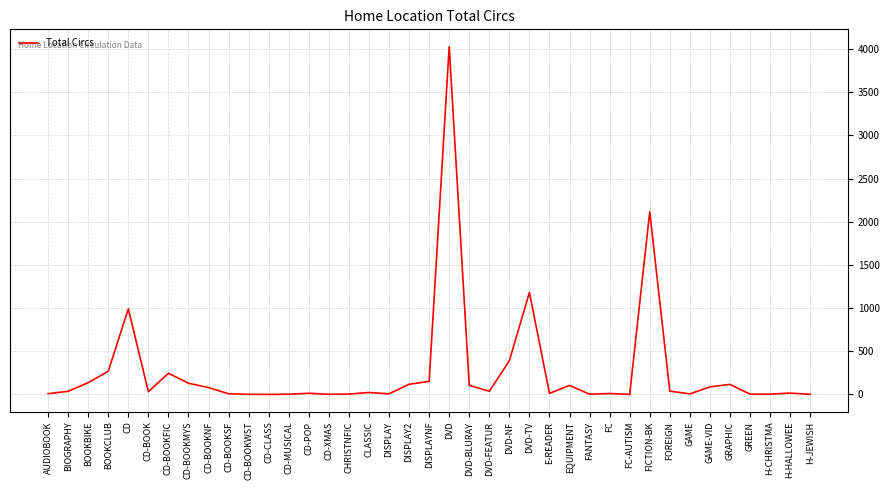

Where does the data first go above 32?

BIOGRAPHY